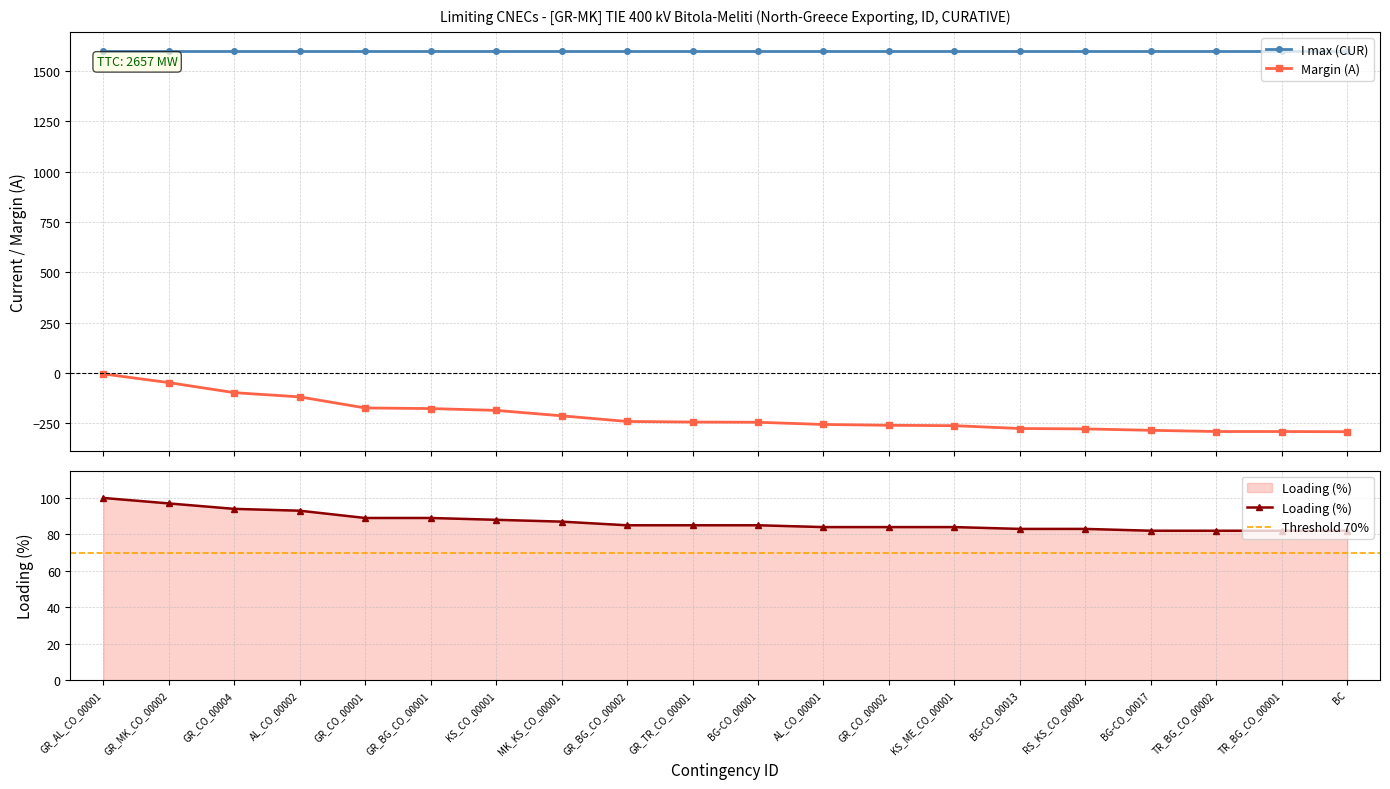

Between GR_CO_00004 and TR_BG_CO_00001, which series saw the biggest shift?

Margin (A)